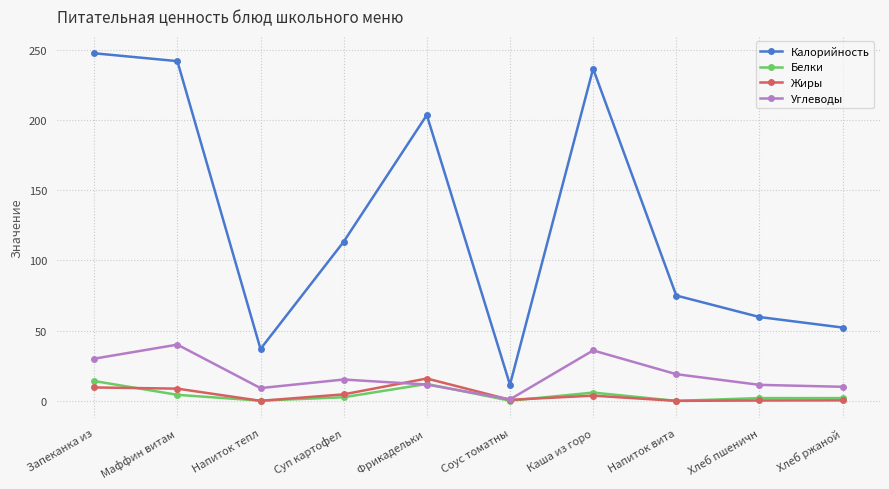

What is the difference between the Калорийность values at Хлеб пшеничн and Запеканка из?

187.8